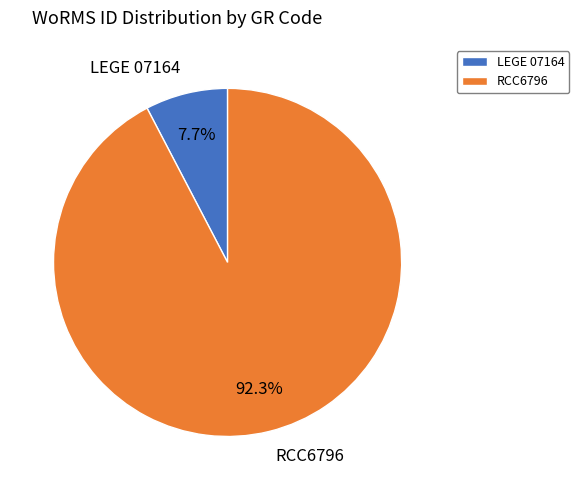

Rank the categories by value from lowest to highest.

LEGE 07164, RCC6796